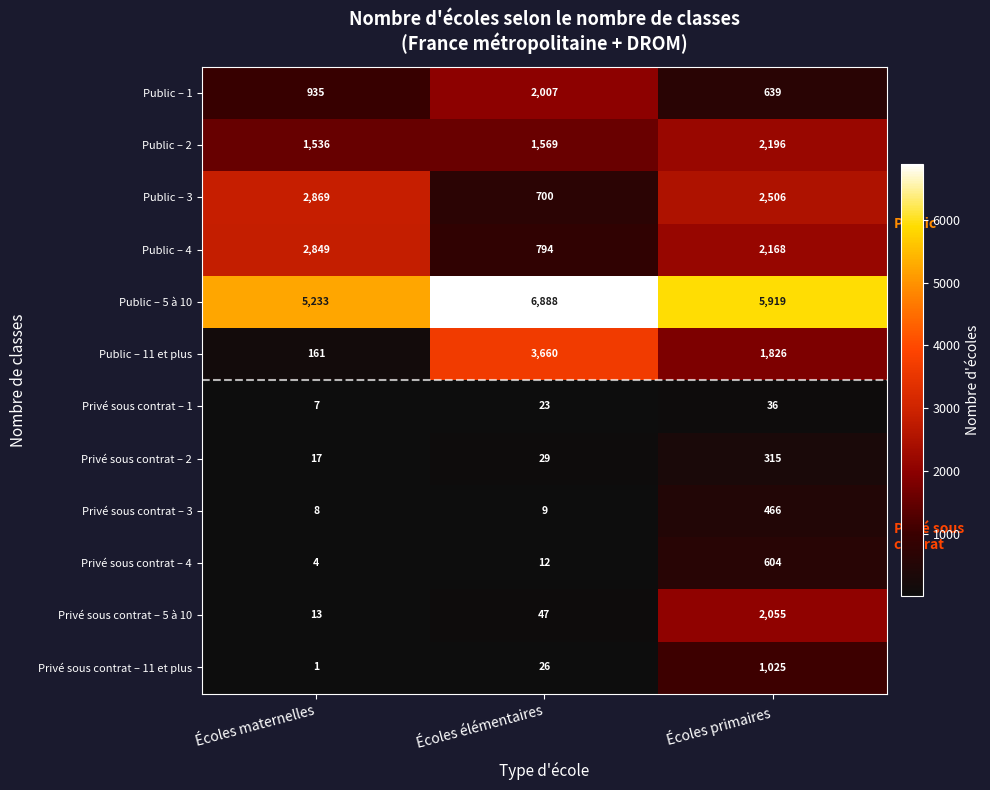

Read the Public – 3 value at Écoles élémentaires, to the nearest 10.

700